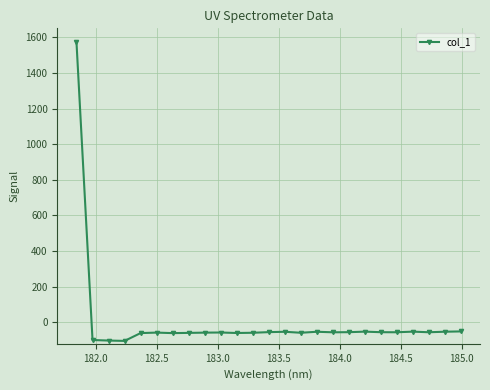

True or false: there are more than 2 points higher than both neighbors.

True